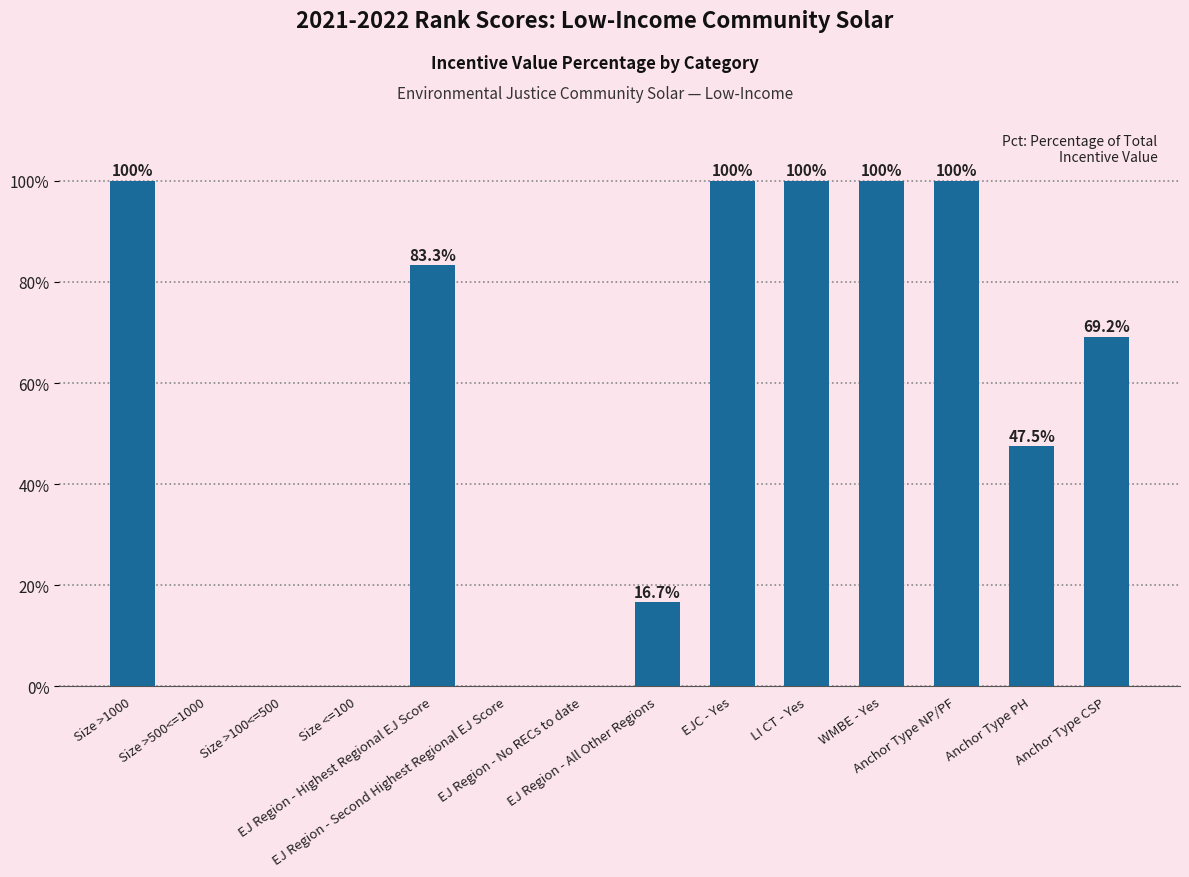

Is it true that the value at Size >100<=500 is 0.0?

True